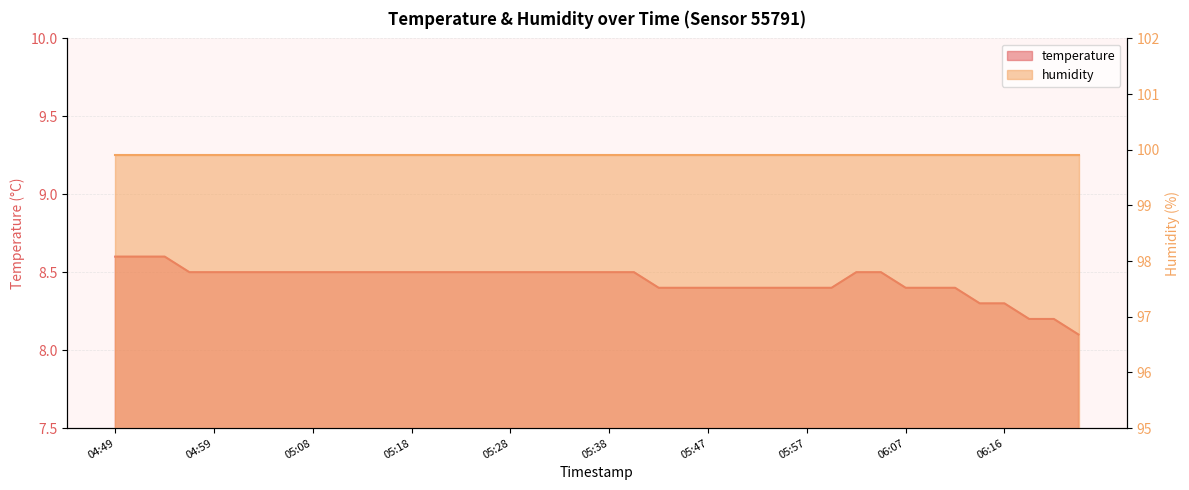

Reading left to right, extract all data points from this chart.

8.6	8.6	8.6	8.5	8.5	8.5	8.5	8.5	8.5	8.5	8.5	8.5	8.5	8.5	8.5	8.5	8.5	8.5	8.5	8.5	8.5	8.5	8.4	8.4	8.4	8.4	8.4	8.4	8.4	8.4	8.5	8.5	8.4	8.4	8.4	8.3	8.3	8.2	8.2	8.1